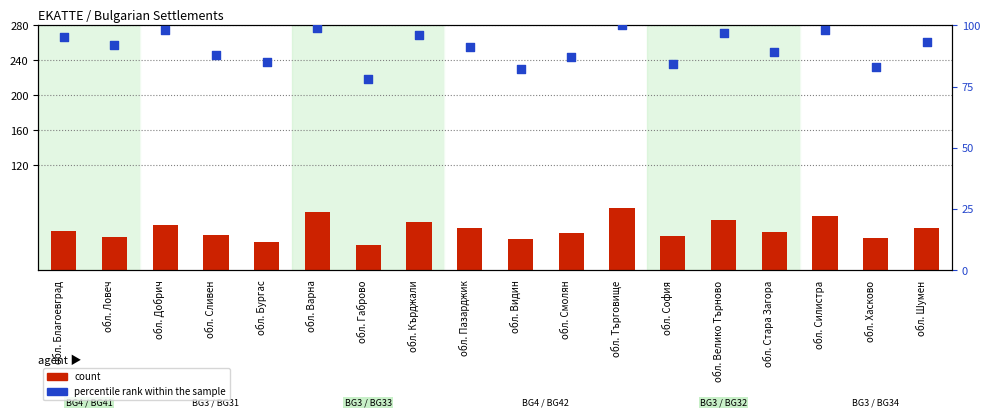

Is the value of count at обл. Сливен greater than the value of percentile rank within the sample at обл. Пазарджик?

No